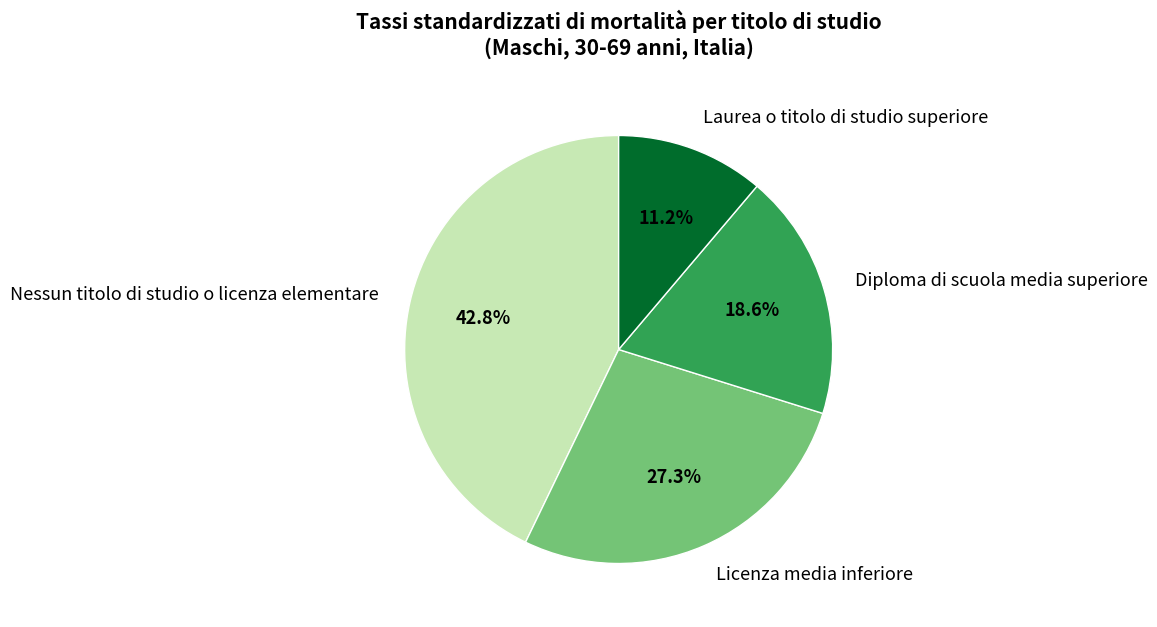

The Laurea o titolo di studio superiore slice represents 20% of the pie. True or false?

False